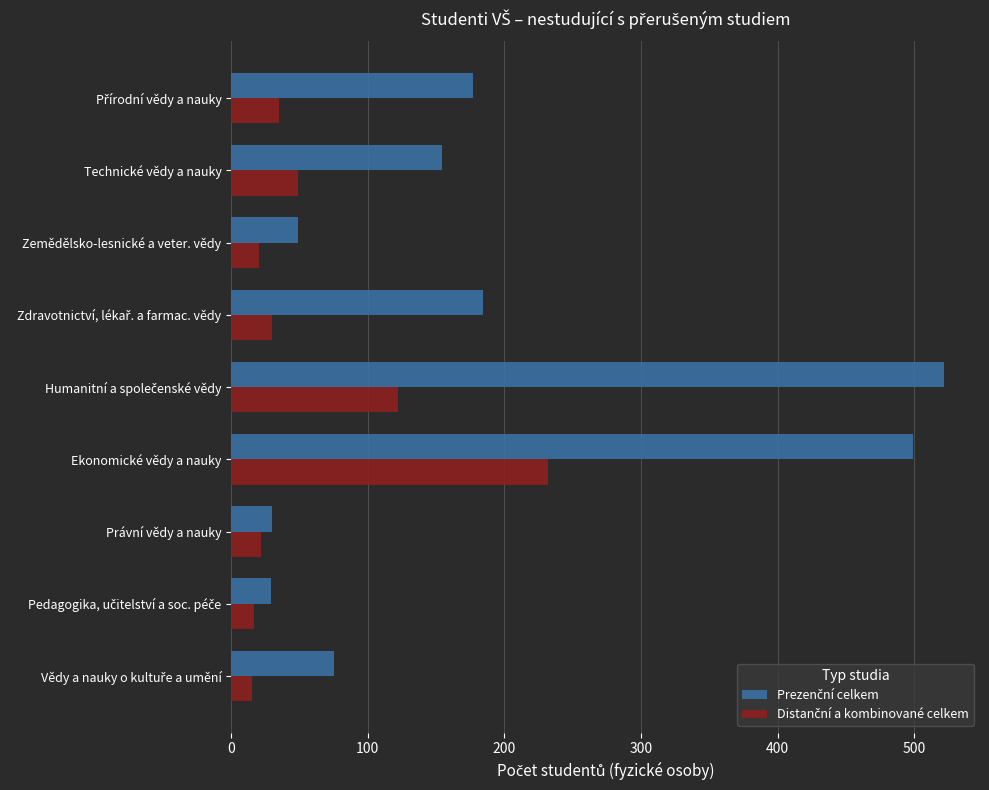

What is the total value across all series at Technické vědy a nauky?

203